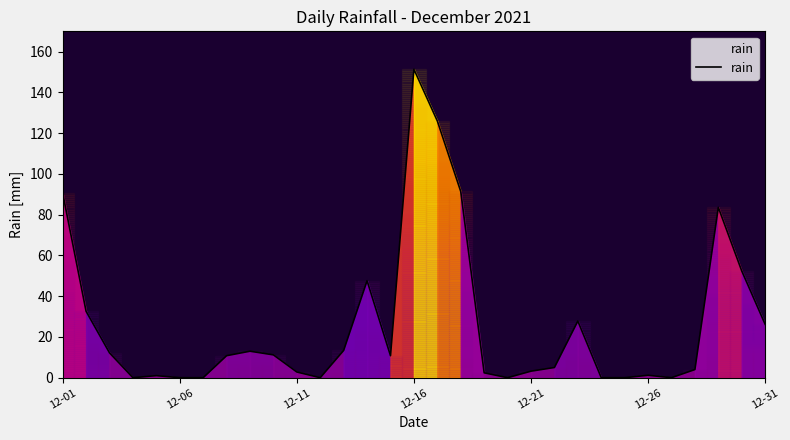

What is the maximum value shown in the chart?

151.4